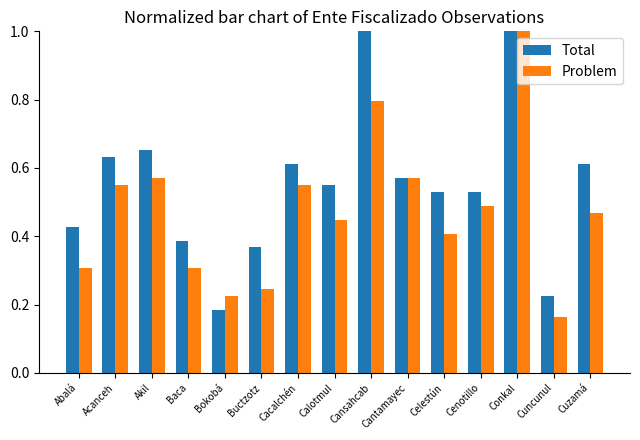

The Problem series shows 0.1 at Celestún. True or false?

False